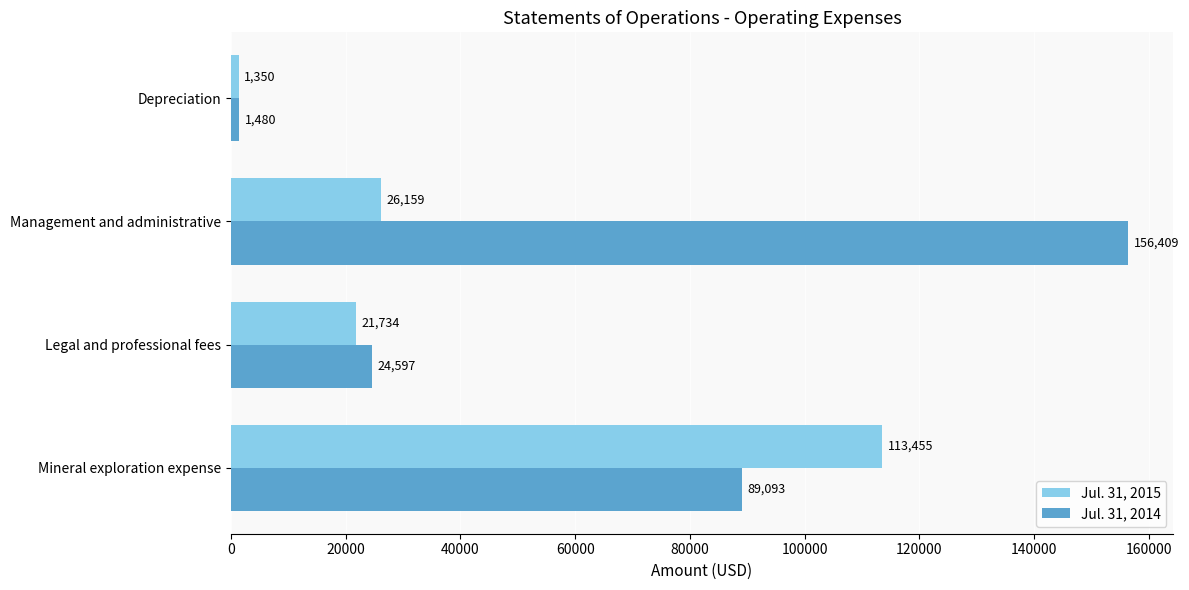

Count the Jul. 31, 2014 values in the range 24597 to 156409.

3